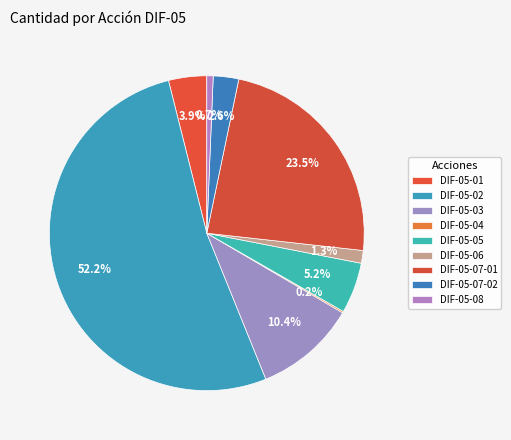

What is the change in value from DIF-05-05 to DIF-05-07-02?

-200